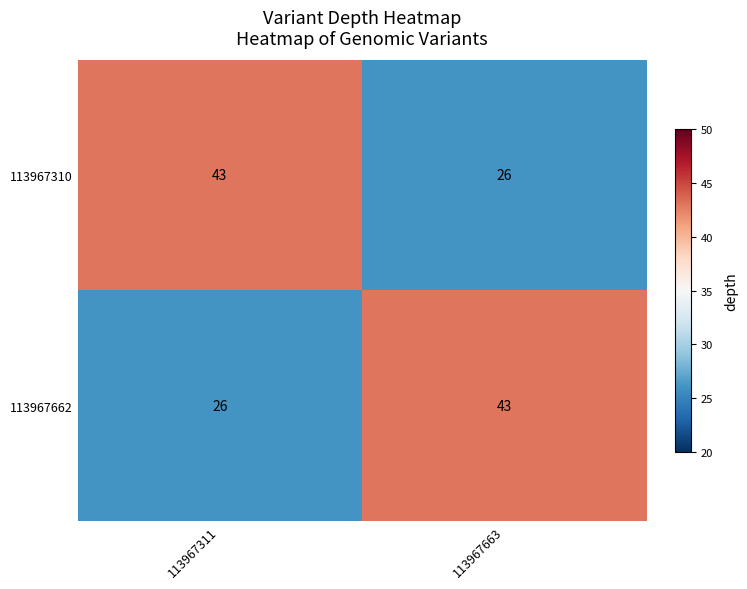

What is the smallest value displayed?

26